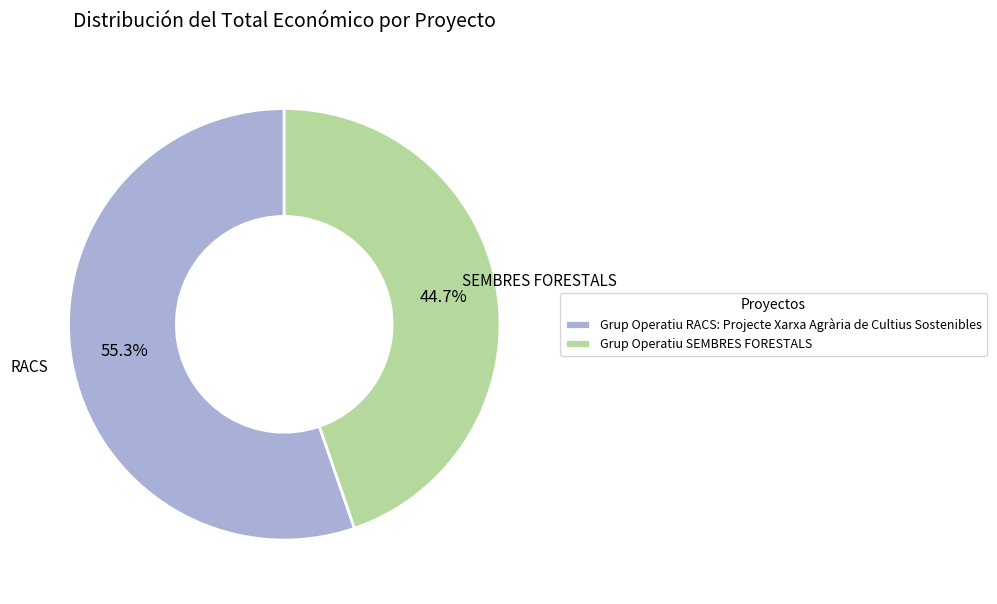

What is the majority slice?

Grup Operatiu RACS: Projecte Xarxa Agrària de Cultius Sostenibles